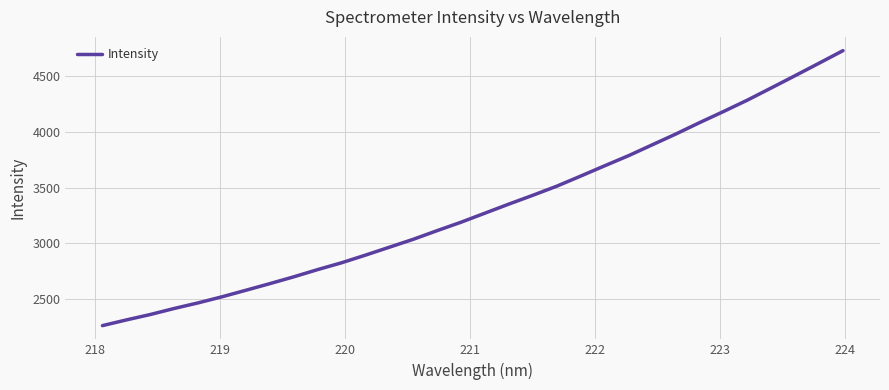

What is the smallest value displayed?

2261.7